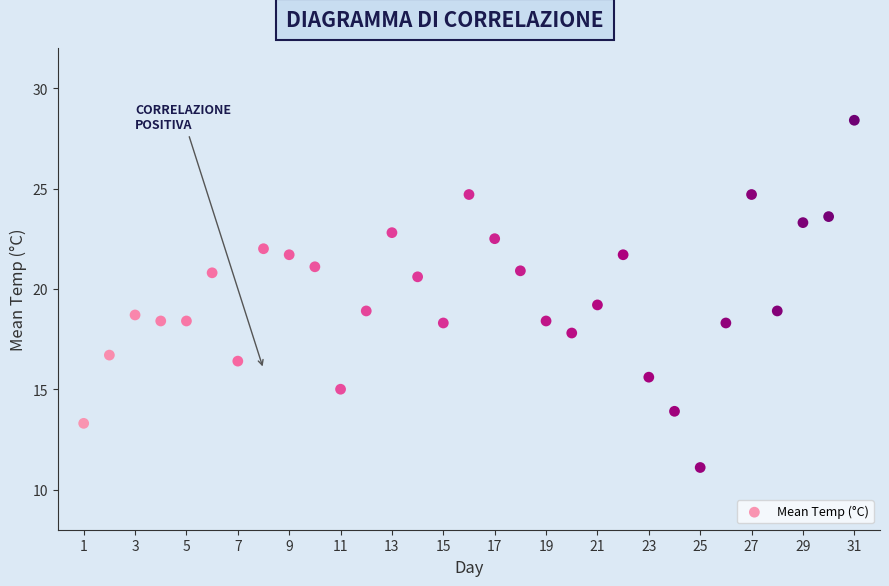

What is the range of X values (max minus min)?

30.0